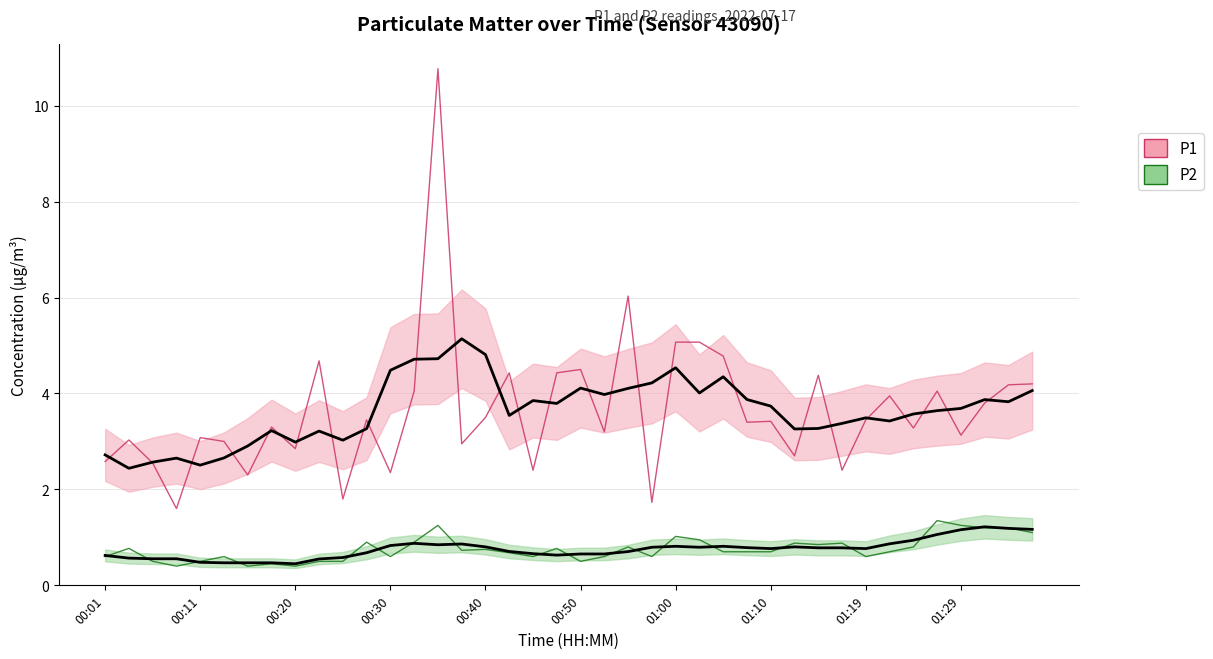

What is the label of the 40th point from the right?

00:01